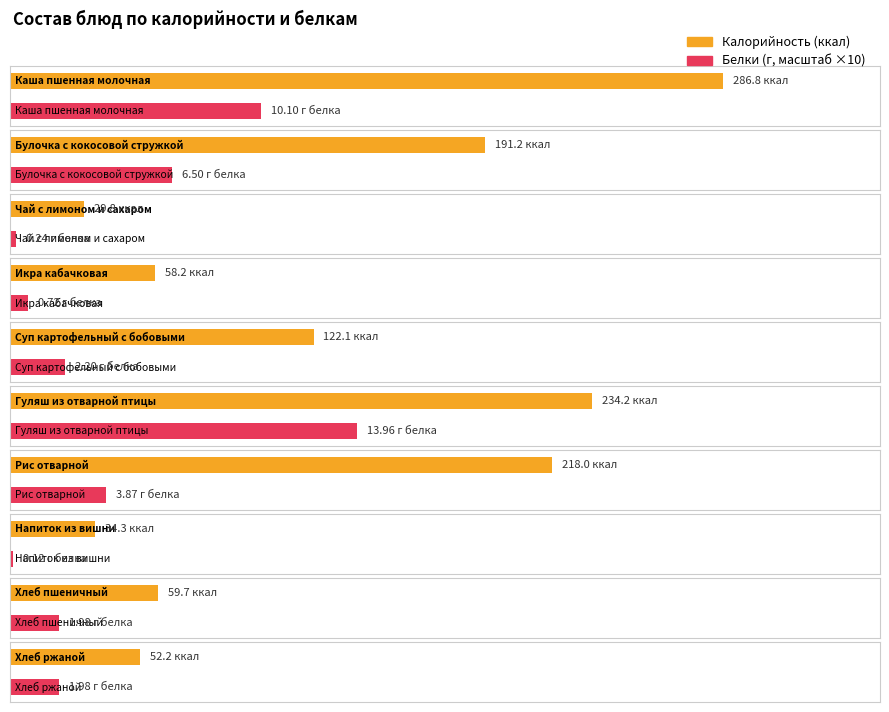

Which series has the largest range (max minus min)?

Калорийность